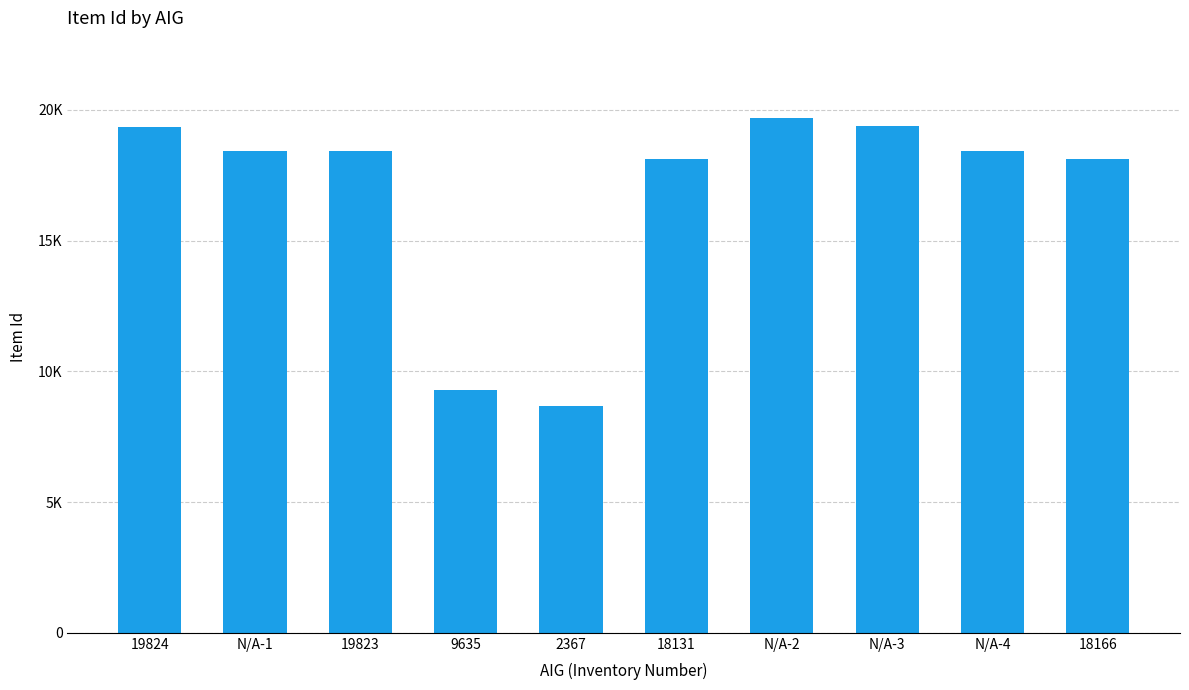

List the labels in order of value, largest first.

N/A-2, N/A-3, 19824, N/A-4, 19823, N/A-1, 18166, 18131, 9635, 2367